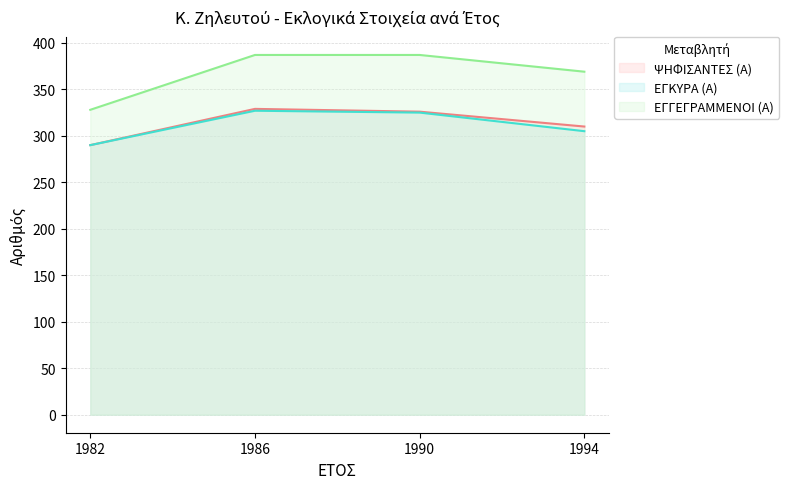

What is the maximum value shown in the chart?

387